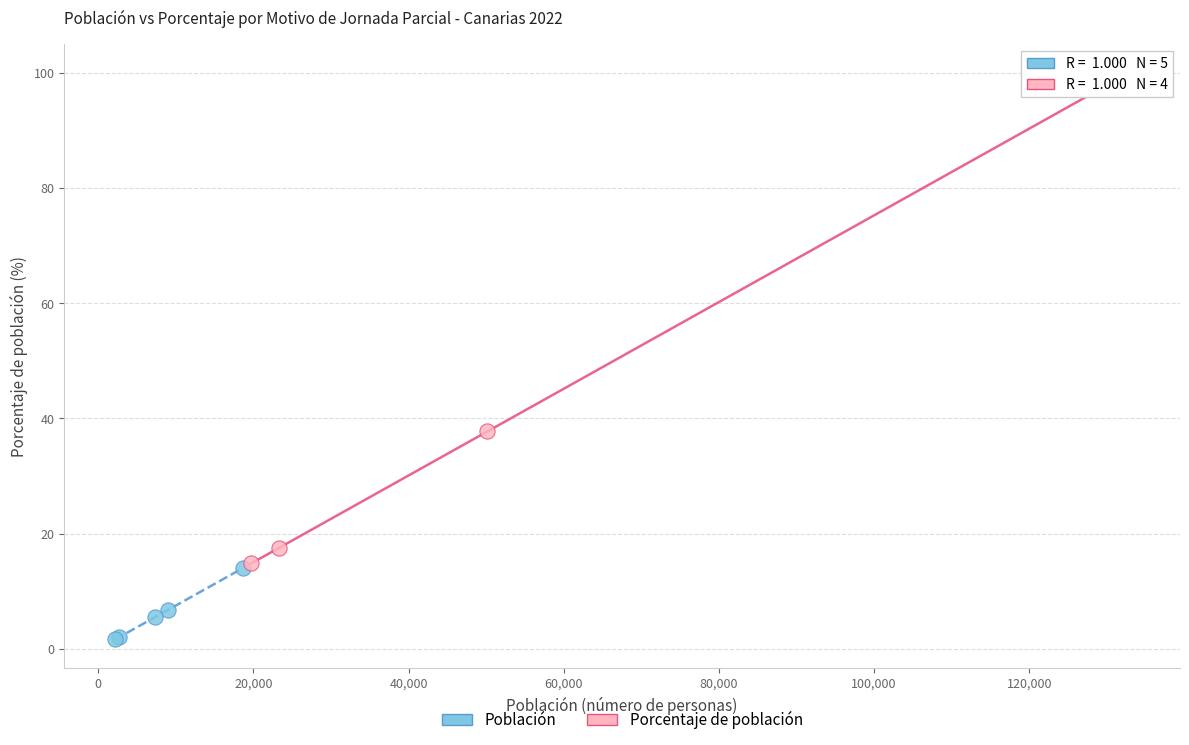

Which series contains the lowest Y value?

Población